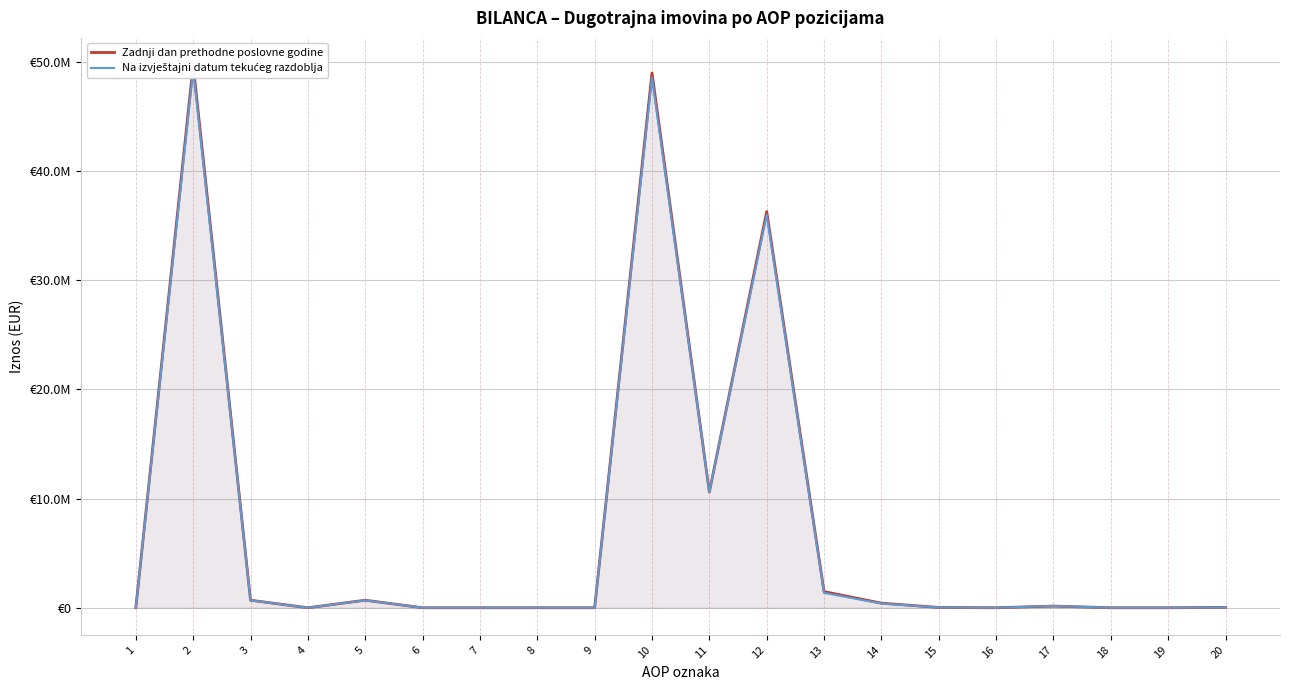

What are all the series names shown in the legend?

Zadnji dan prethodne poslovne godine, Na izvještajni datum tekućeg razdoblja